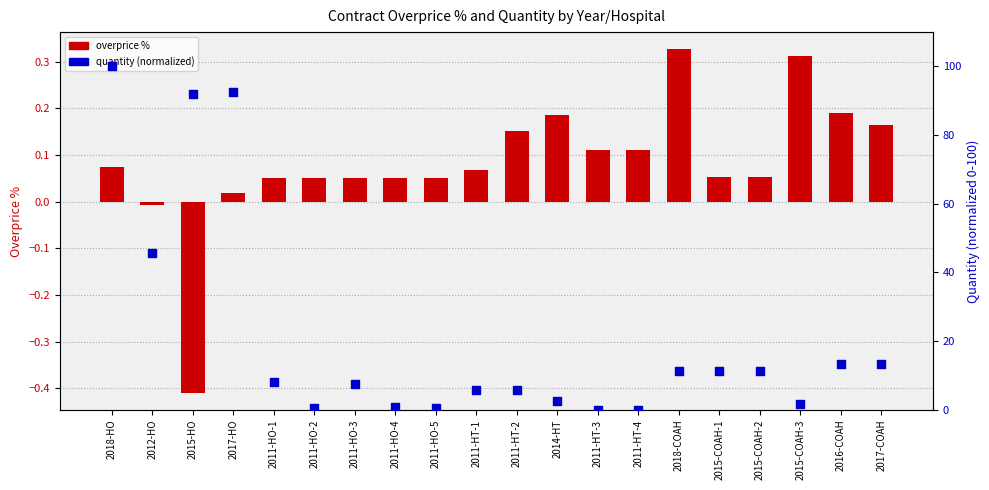

Is the value of contracts.items.quantity at 2012-HO greater than the value of contracts.items.unit.value.percentageOv at 2018-COAH?

Yes